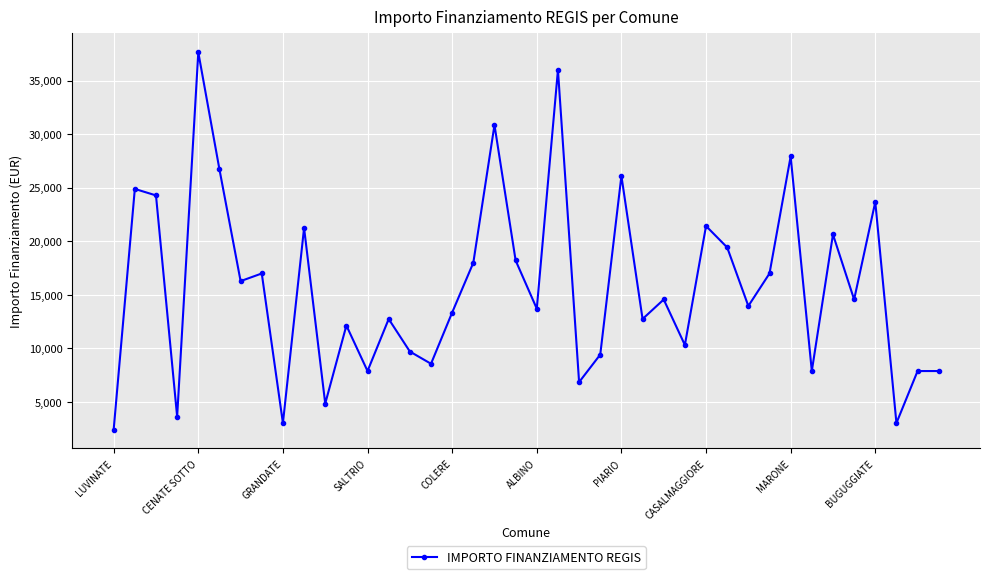

What is the sum of all values?

628506